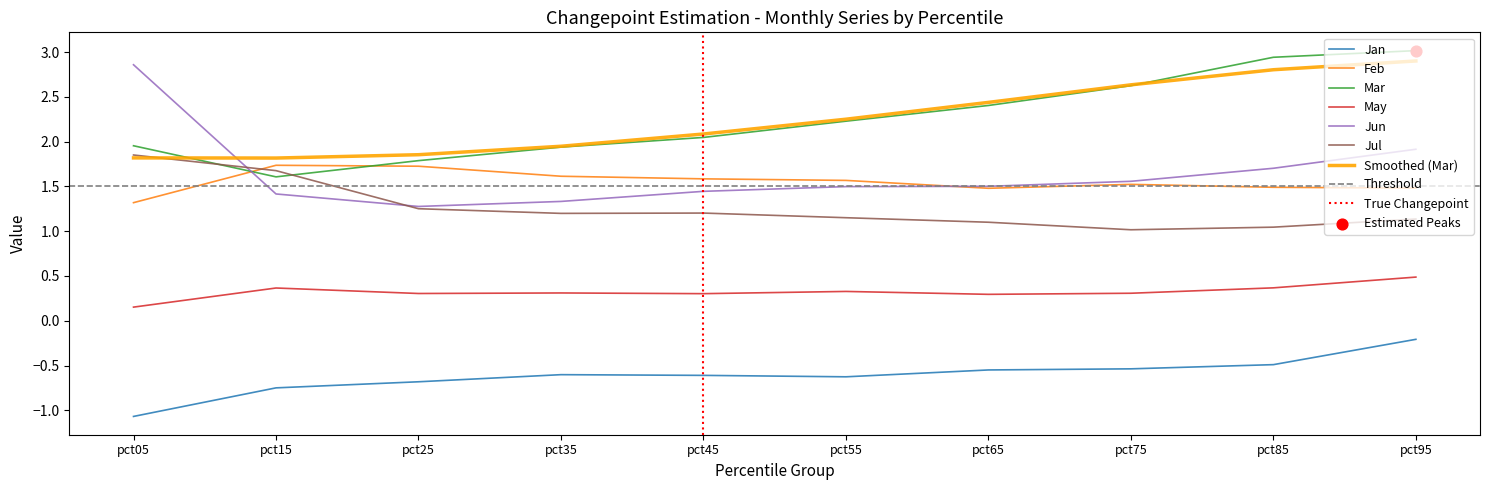

Which series has the largest total across all categories?

Mar